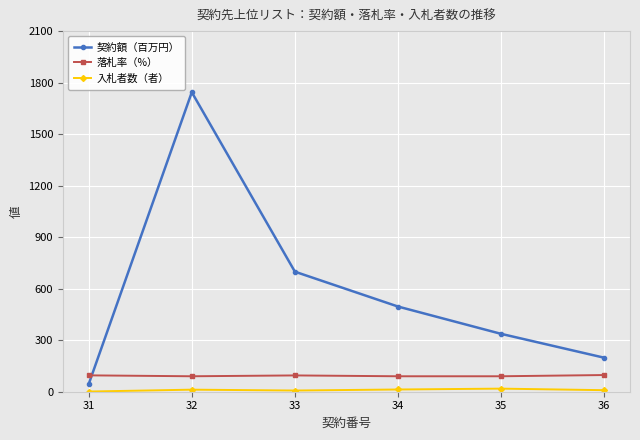

Which series changed the most between 32 and 36?

契約額（百万円）